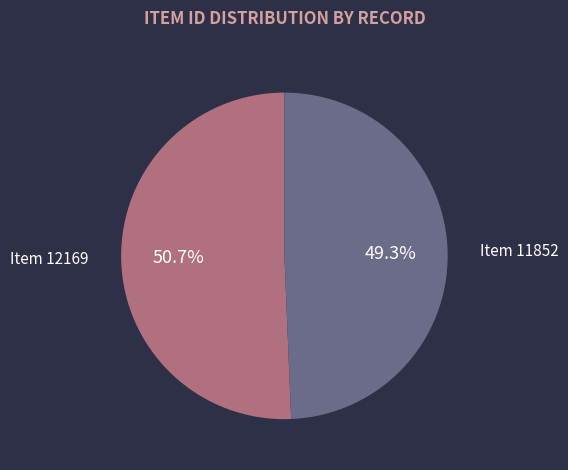

To the nearest percent, what is the difference between the Item 12169 and Item 11852 slice percentages?

1%